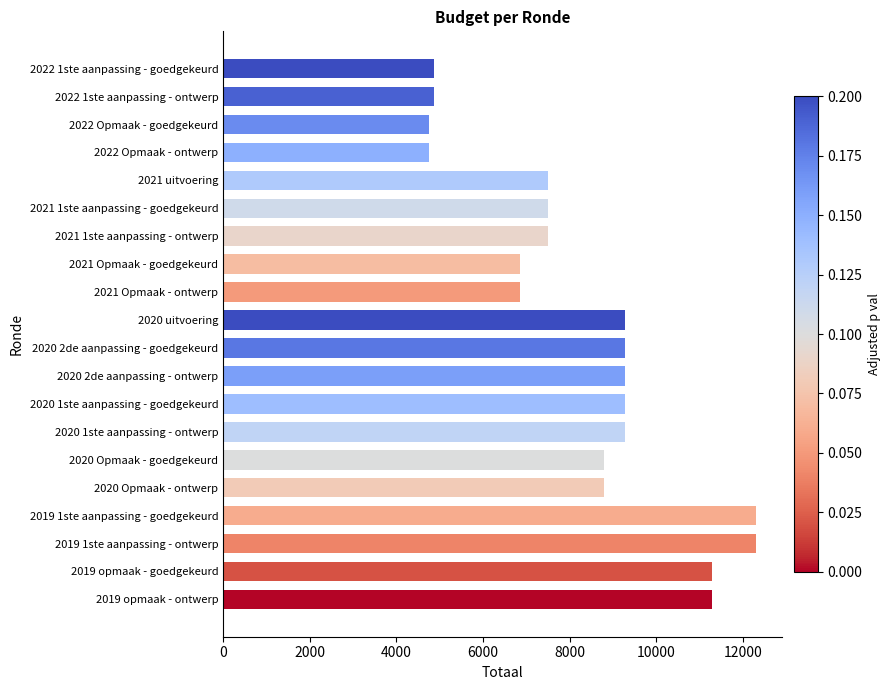

Are the bars horizontal?

Yes